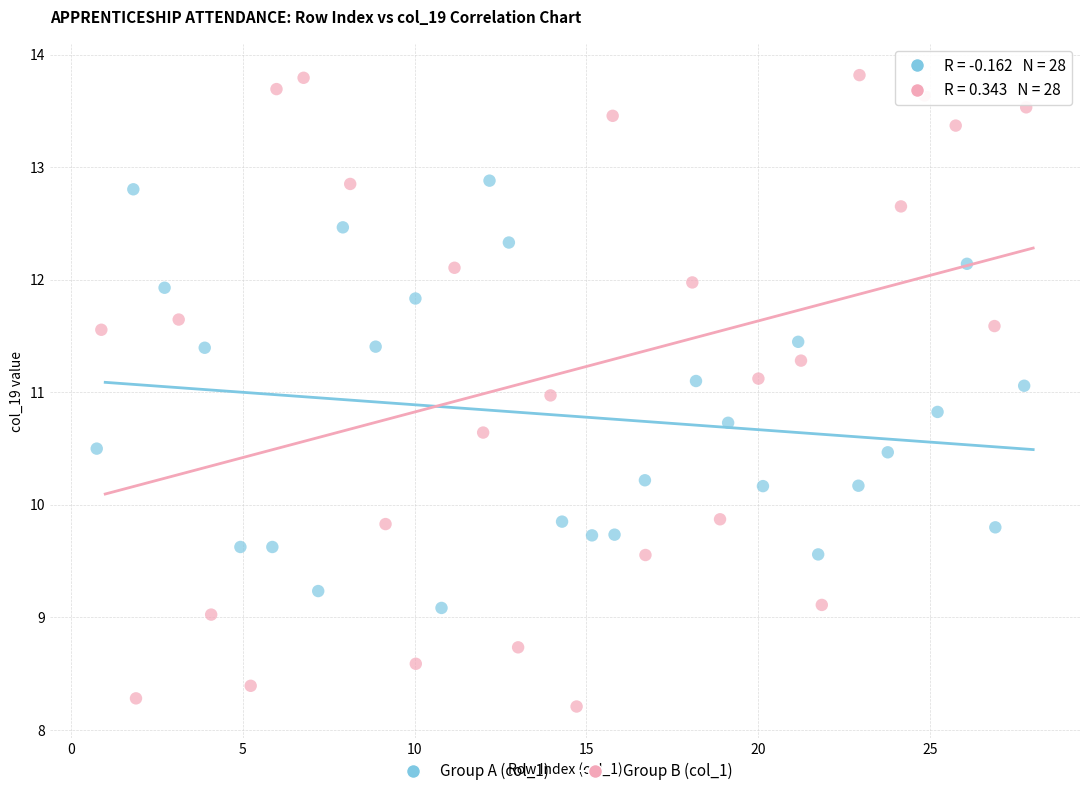

Which series contains the highest Y value?

Group B (col_1)